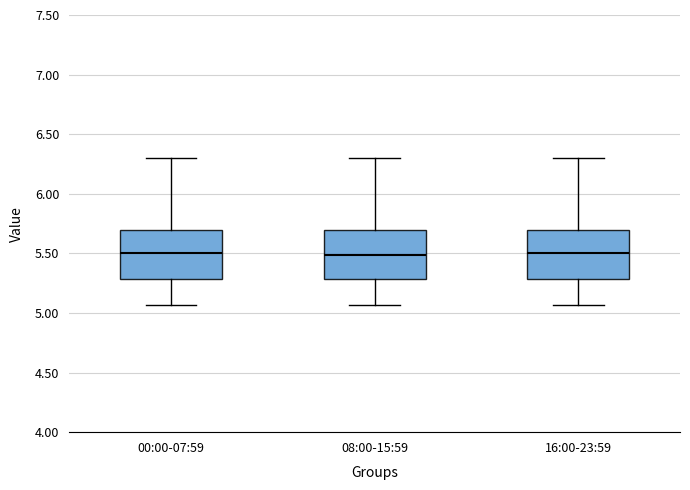

Reading left to right, transcribe this box plot: for each box, give where its median line is, the range the box spans, and where its two whiskers end, as read against the y-axis. The values are not printed on the chart, so give them approximately, as read against the axis.

00:00-07:59: median 5.50, box 5.30 to 5.70, whiskers 5.05 to 6.30
08:00-15:59: median 5.50, box 5.30 to 5.70, whiskers 5.05 to 6.30
16:00-23:59: median 5.50, box 5.30 to 5.70, whiskers 5.05 to 6.30